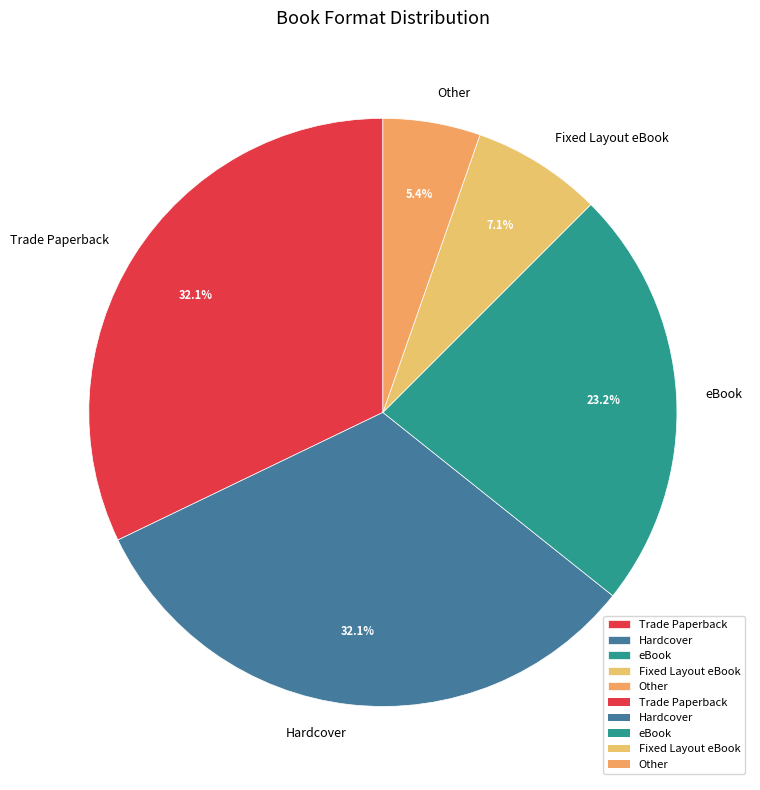

Does Trade Paperback represent more than half of the total?

No